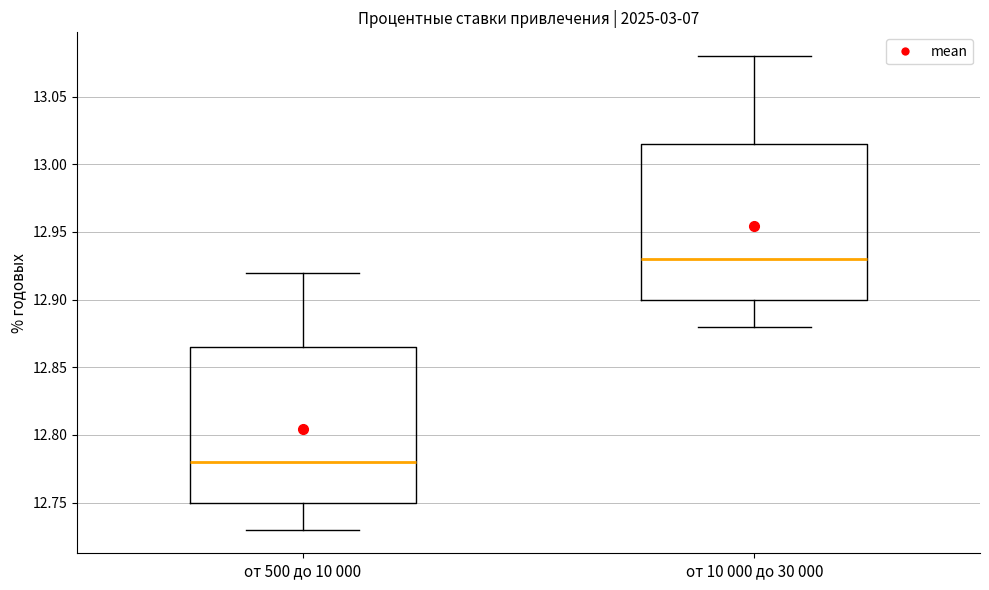

Reading left to right, transcribe this box plot: for each box, give where its median line is, the range the box spans, and where its two whiskers end, as read against the y-axis. The values are not printed on the chart, so give them approximately, as read against the axis.

от 500 до 10 000: median 12.780, box 12.750 to 12.865, whiskers 12.730 to 12.920
от 10 000 до 30 000: median 12.930, box 12.900 to 13.015, whiskers 12.880 to 13.080